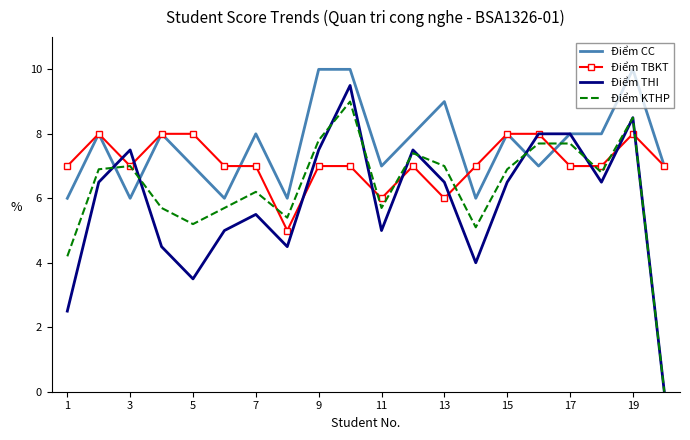

Which series ends up on top after the final intersection of Điểm CC and Điểm KTHP?

Điểm CC